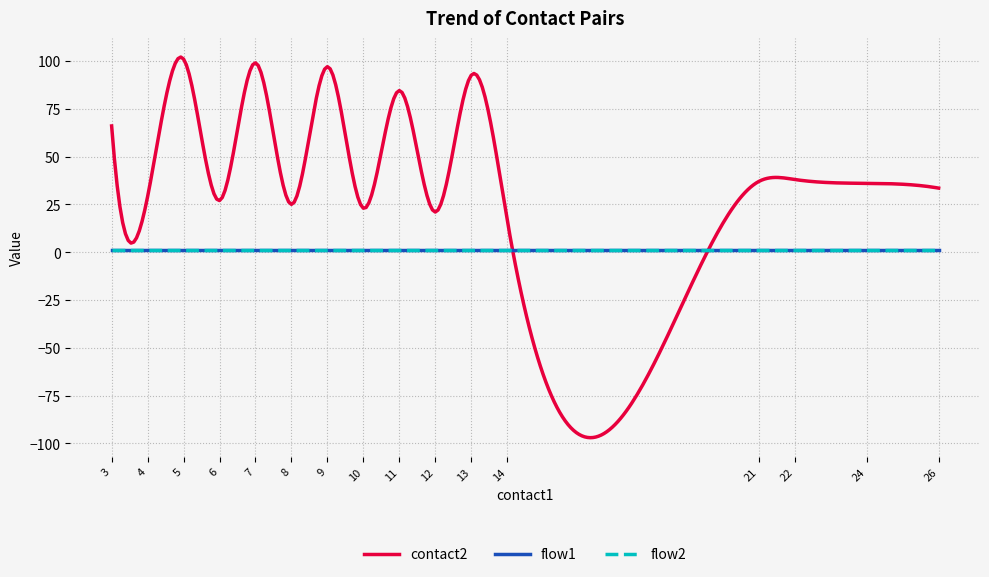

What is the lowest value of the contact2 series?

-97.0